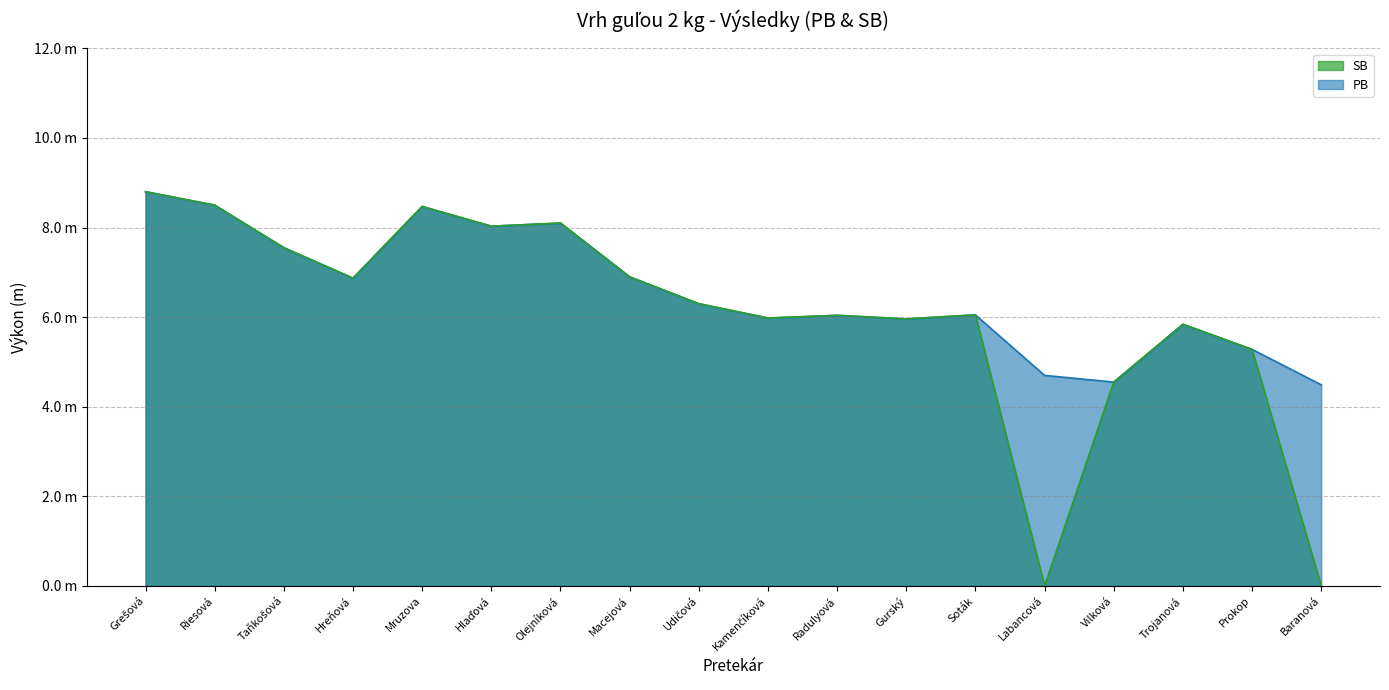

In PB, how many points are higher than both neighbors (excluding endpoints)?

5